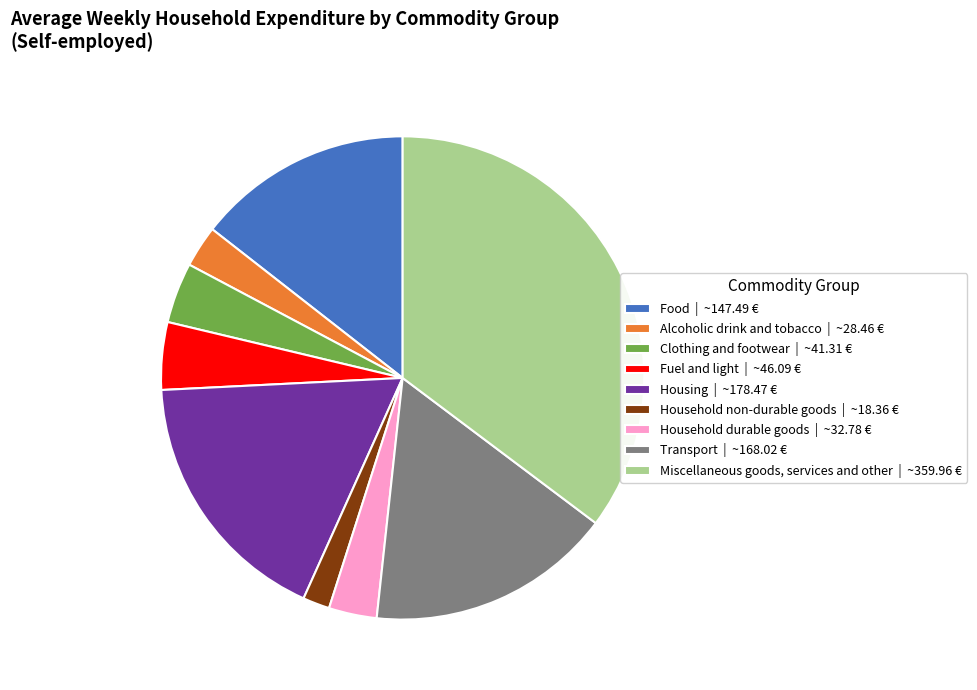

Do Housing | ~178.47 € and Clothing and footwear | ~41.31 € together represent more than half of the pie?

No